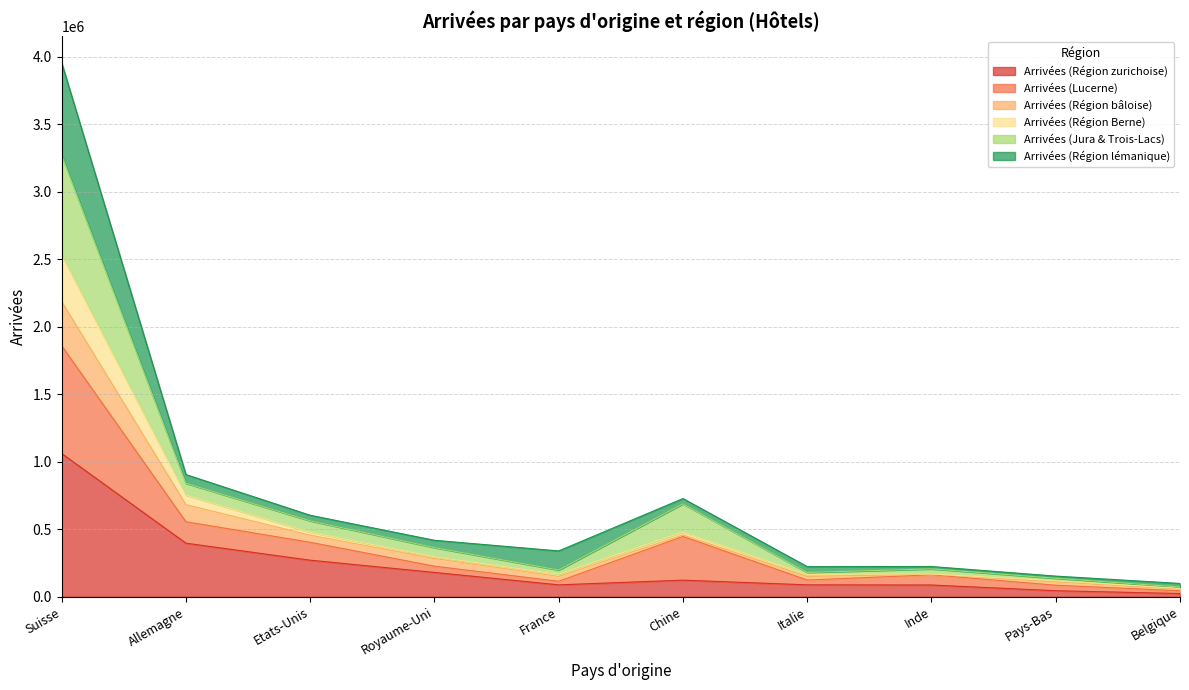

At how many categories does at least one series exceed 3836680?

1